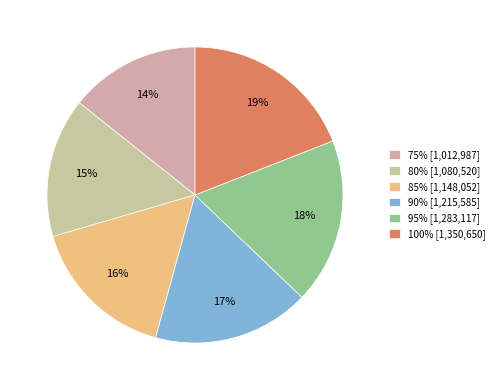

What is the change in value from 80% to 95%?

+202597.6